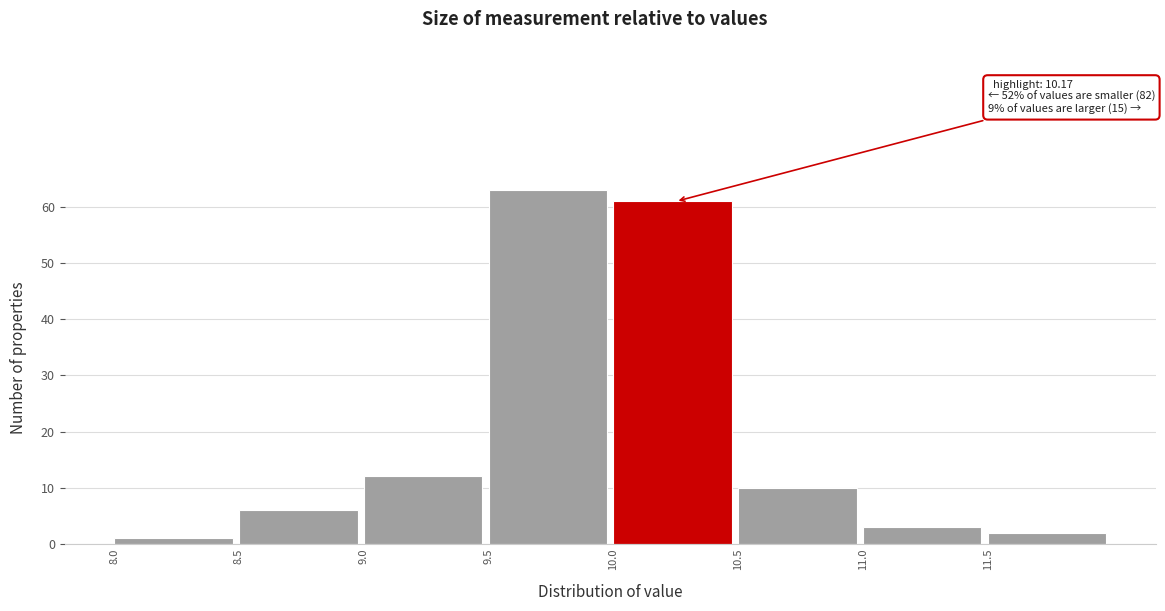

Which range on the x-axis has the tallest bar?

9.5 to 10.0